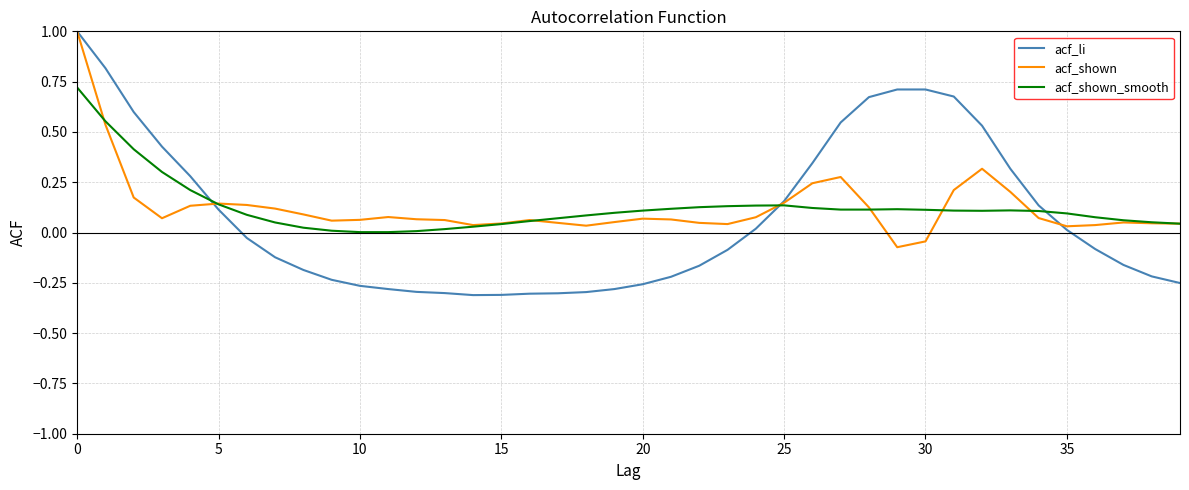

How many negative values does the acf_shown series have?

2